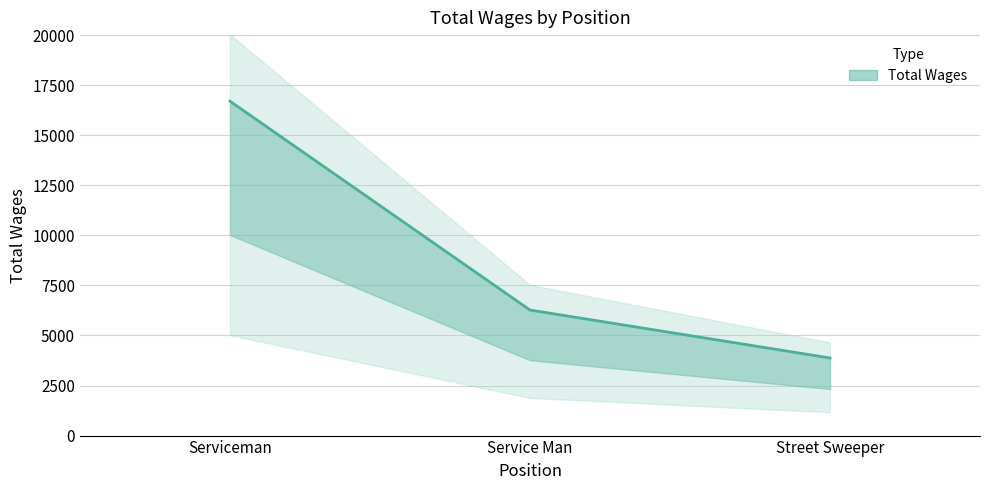

How many values are between 3876 and 16702?

3